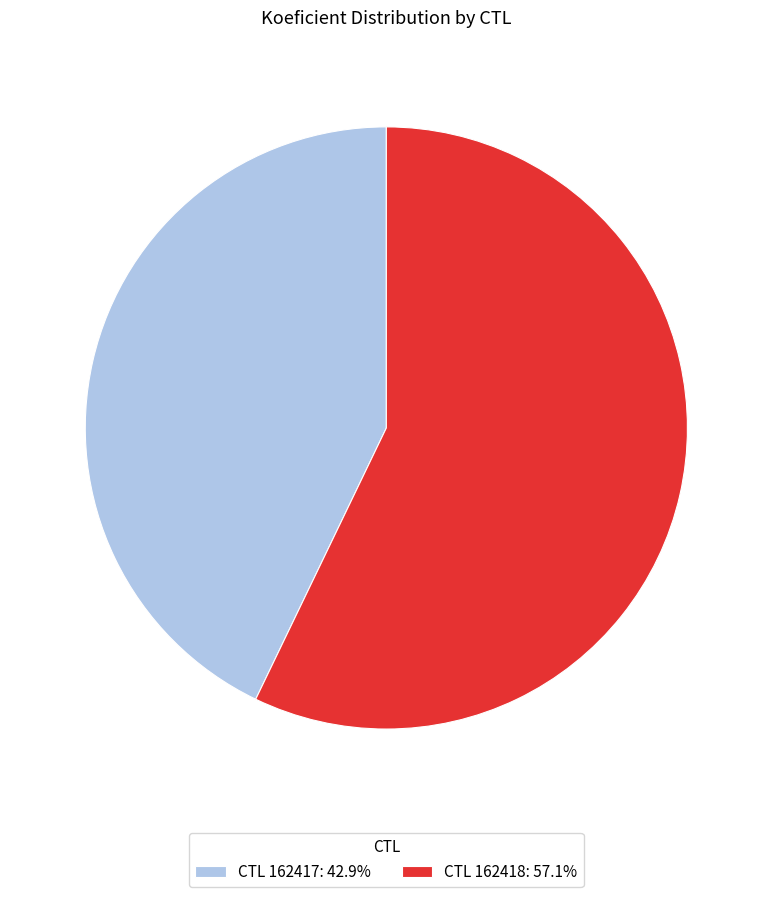

Does any single category account for the majority?

Yes